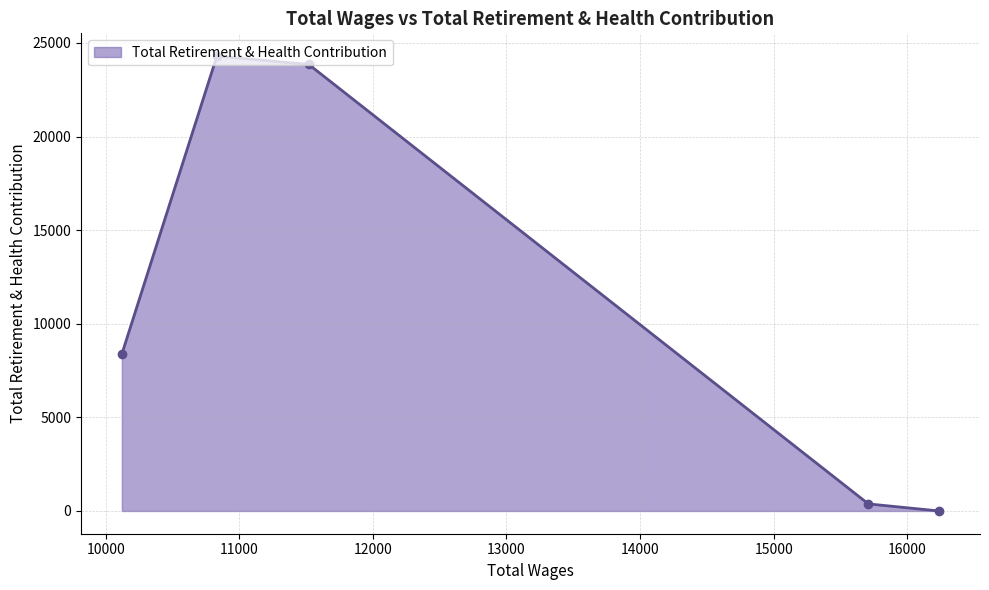

What is the difference between the second highest and second lowest values?

23471